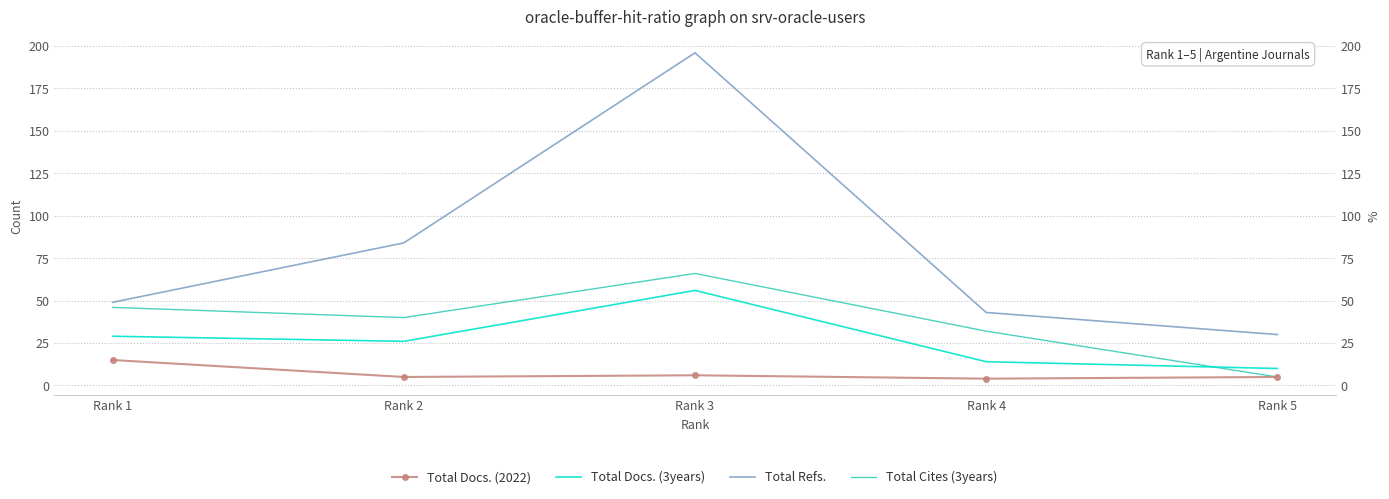

Does the chart have visible grid lines?

Yes